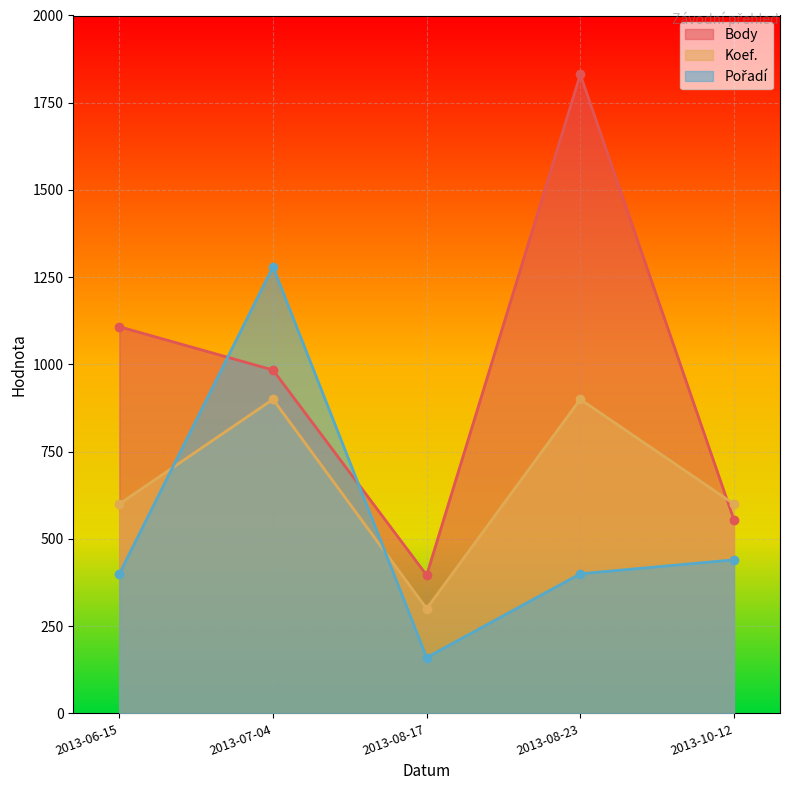

After their last crossing, which series has the higher values: Pořadí or Koef.?

Koef.